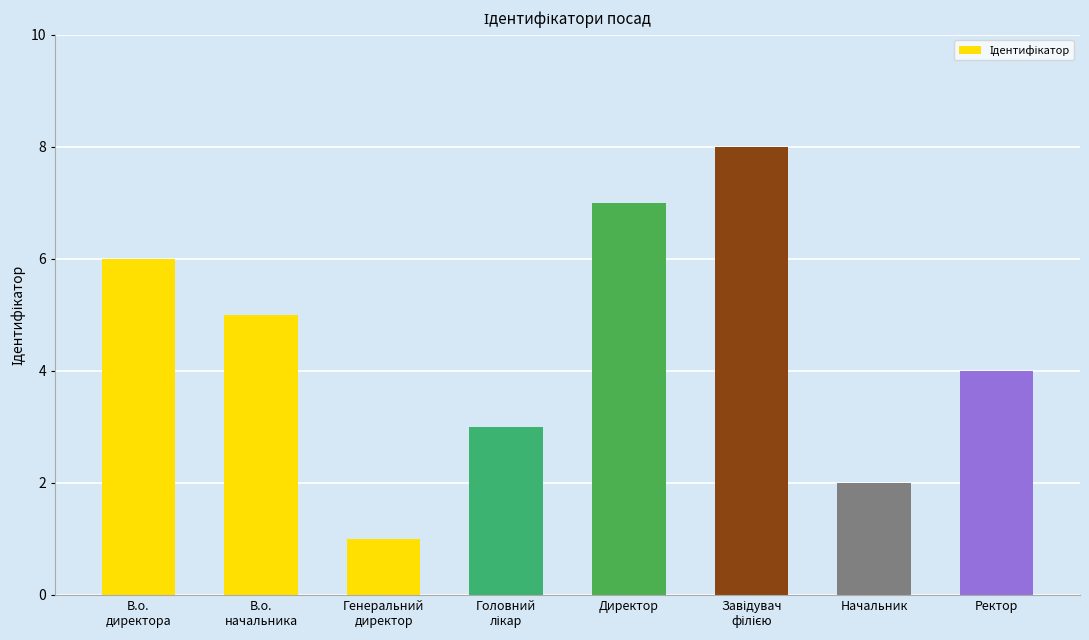

How many values are below 5?

4